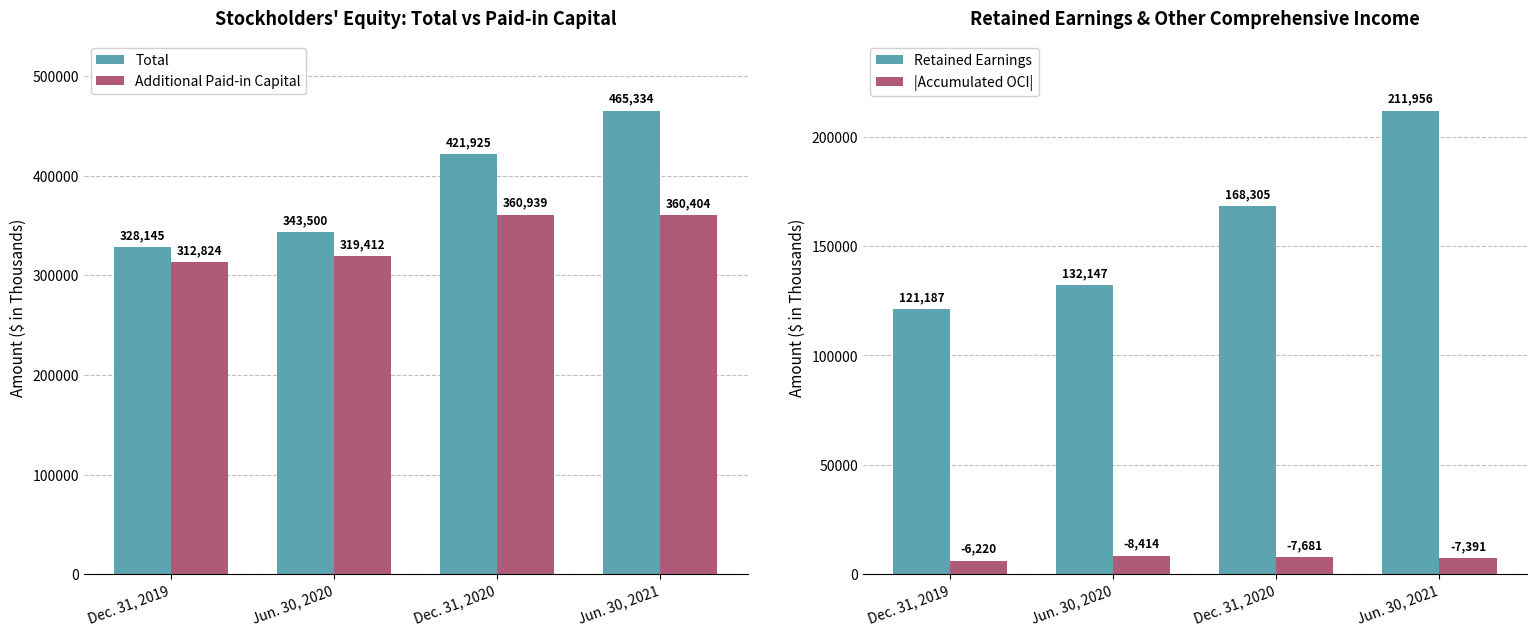

Rank the categories by Total value from lowest to highest.

Dec. 31, 2019, Jun. 30, 2020, Dec. 31, 2020, Jun. 30, 2021